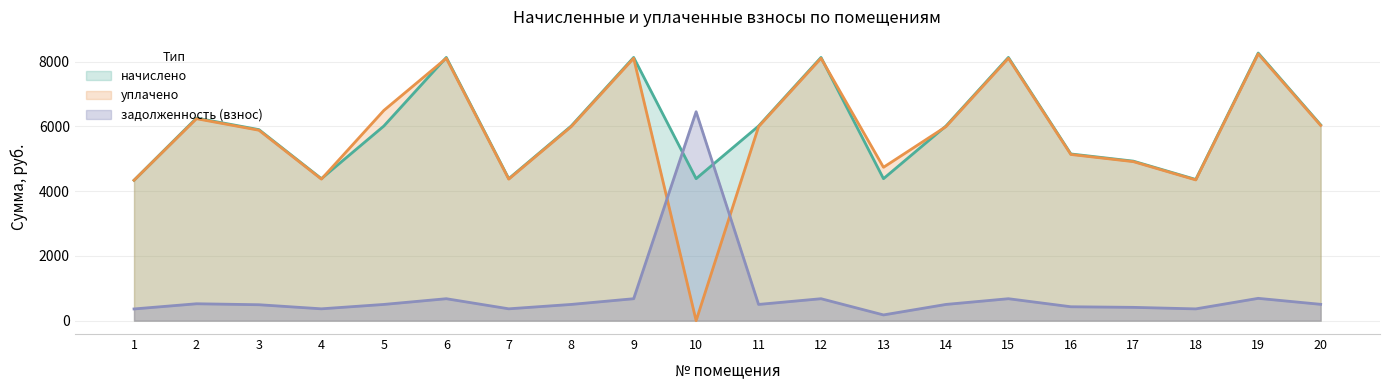

Reading left to right, what are all the values shown in this chart?

задолженность (взнос): 1=361.1	2=521.2	3=491.4	4=365.3	5=500.7	6=677.2	7=365.3	8=500.7	9=677.2	10=6449.7	11=500.7	12=677.2	13=176.7	14=500.7	15=677.2	16=428.9	17=410.4	18=363.2	19=688.5	20=503.8
начислено: 1=4333.8	2=6254.5	3=5897.4	4=4383.1	5=6008.3	6=8125.9	7=4383.1	8=6008.3	9=8125.9	10=4383.1	11=6008.3	12=8125.9	13=4383.1	14=6008.3	15=8125.9	16=5146.4	17=4924.8	18=4358.4	19=8261.4	20=6045.2
уплачено: 1=4333.8	2=6234.7	3=5878.7	4=4369.2	5=6489.9	6=8100.2	7=4369.2	8=5989.2	9=8100.2	10=0.0	11=5989.2	12=8100.2	13=4734.5	14=5989.2	15=8100.2	16=5130.1	17=4909.2	18=4344.6	19=8235.2	20=6026.1